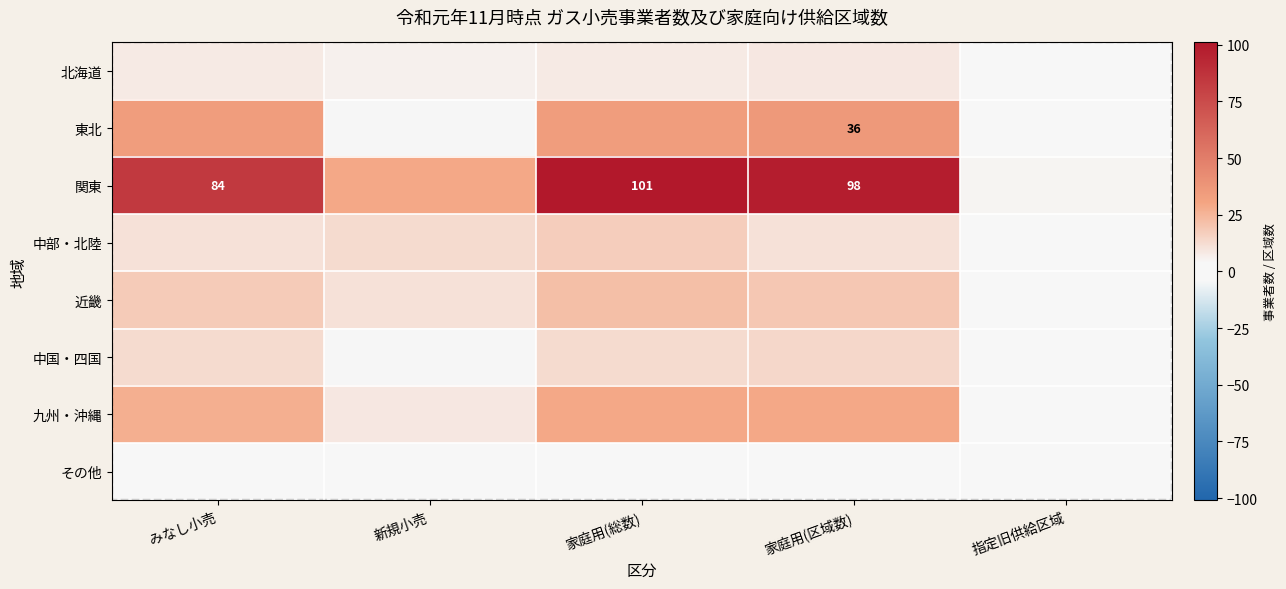

The その他 series shows 5 at 新規小売. True or false?

False